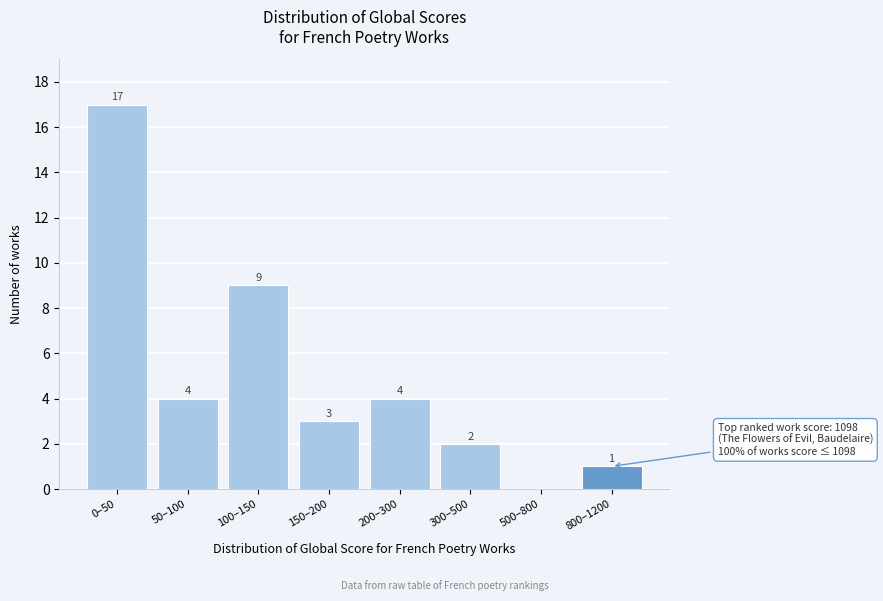

Reading left to right, transcribe all the data shown in this chart.

0–50=17	50–100=4	100–150=9	150–200=3	200–300=4	300–500=2	500–800=0	800–1200=1